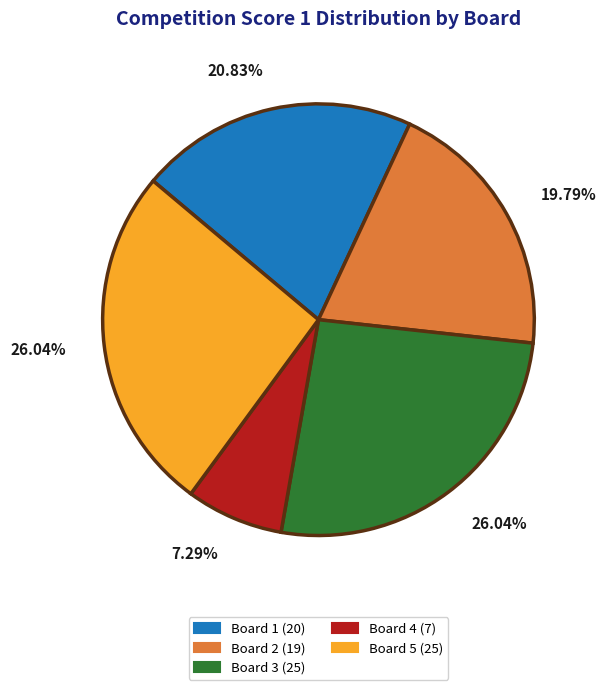

To the nearest percent, what is the average slice percentage?

20%